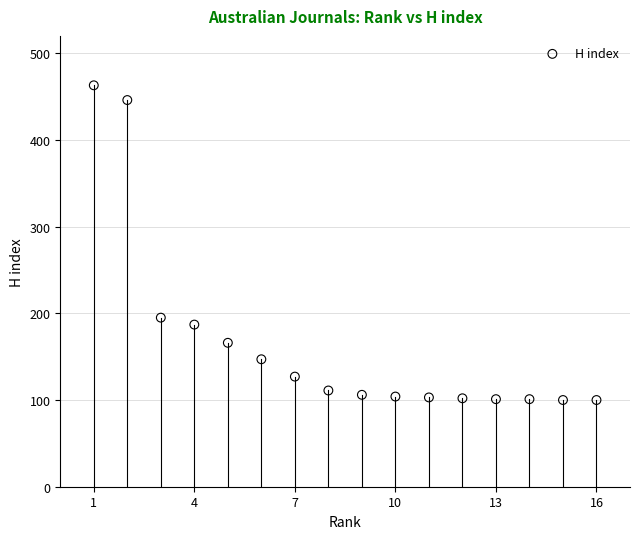

What is the range of X values (max minus min)?

15